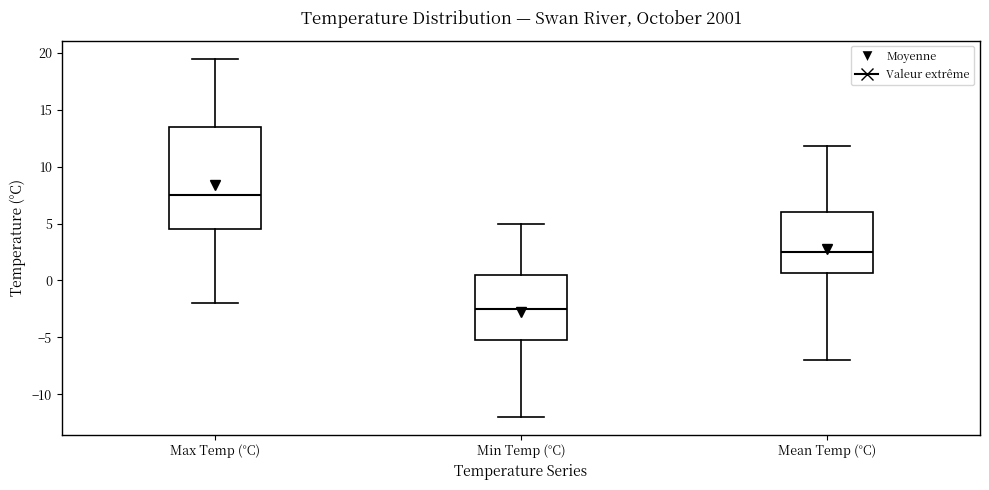

Reading left to right, transcribe this box plot: for each box, give where its median line is, the range the box spans, and where its two whiskers end, as read against the y-axis. The values are not printed on the chart, so give them approximately, as read against the axis.

Max Temp (°C): median 7.5, box 4.5 to 13.5, whiskers -2.0 to 19.5
Min Temp (°C): median -2.5, box -5.0 to 0.5, whiskers -12.0 to 5.0
Mean Temp (°C): median 2.5, box 0.5 to 6.0, whiskers -7.0 to 12.0